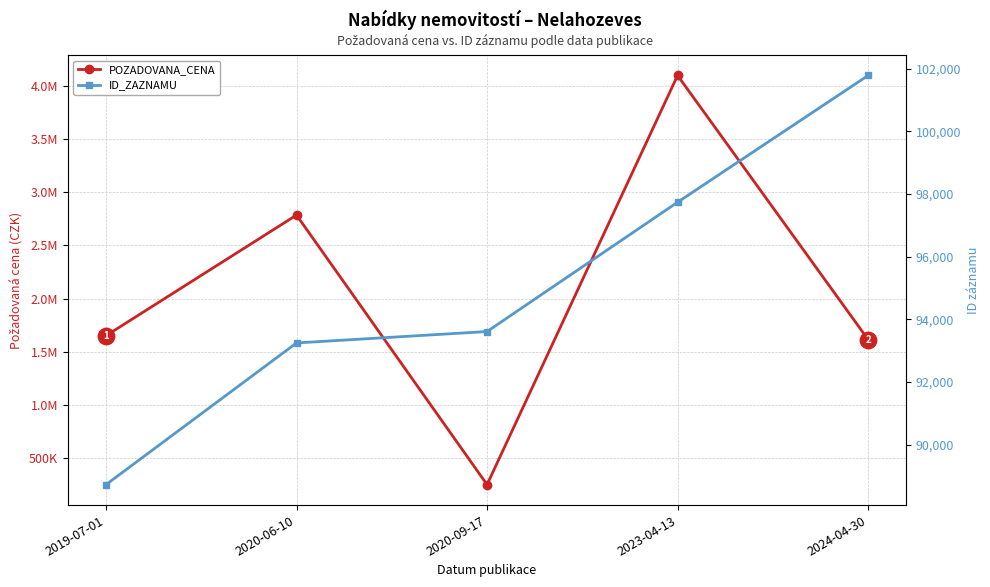

Which series has the largest Y range (max minus min)?

POZADOVANA_CENA